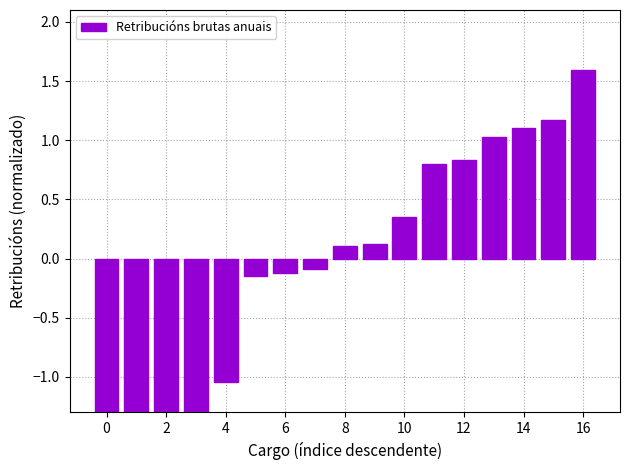

How many distinct data groups are displayed?

1